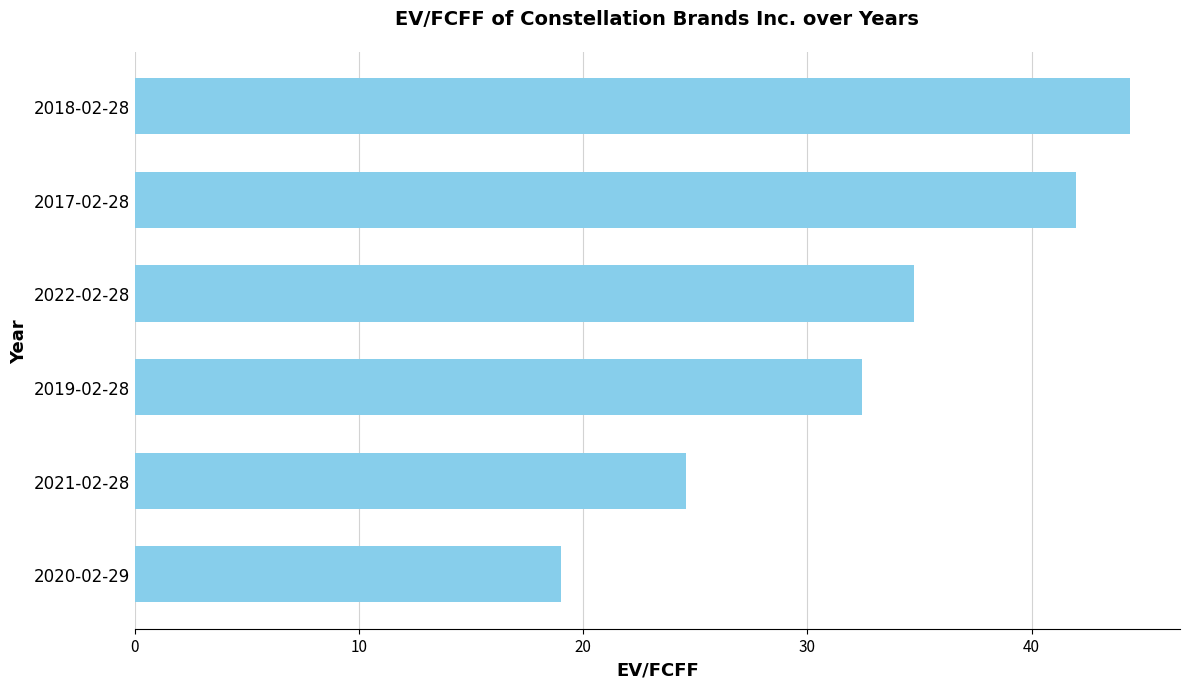

How many bars are there in total?

6